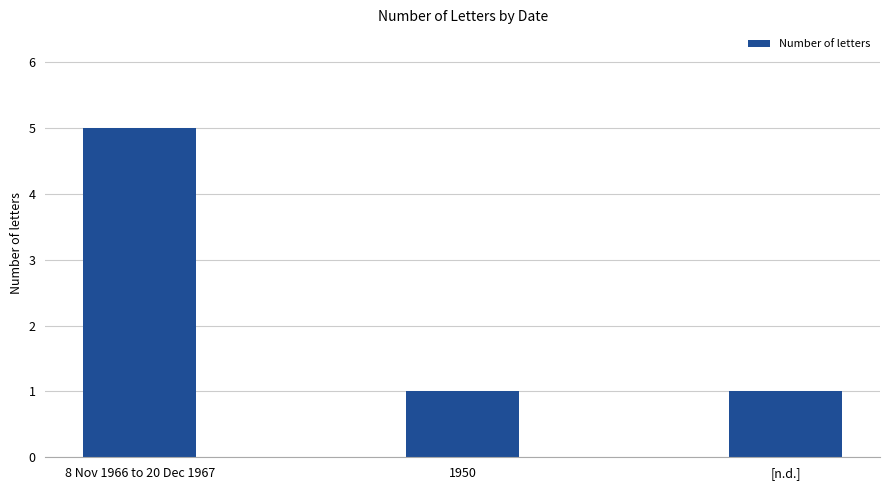

What is the sum of the values at [n.d.] and 1950?

2